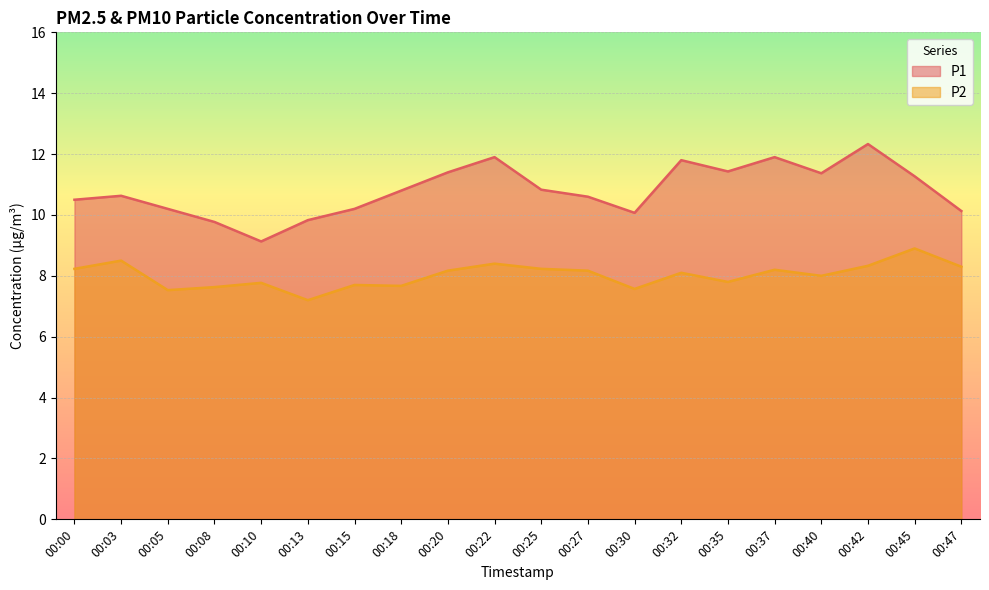

How many data points does each series have?

20